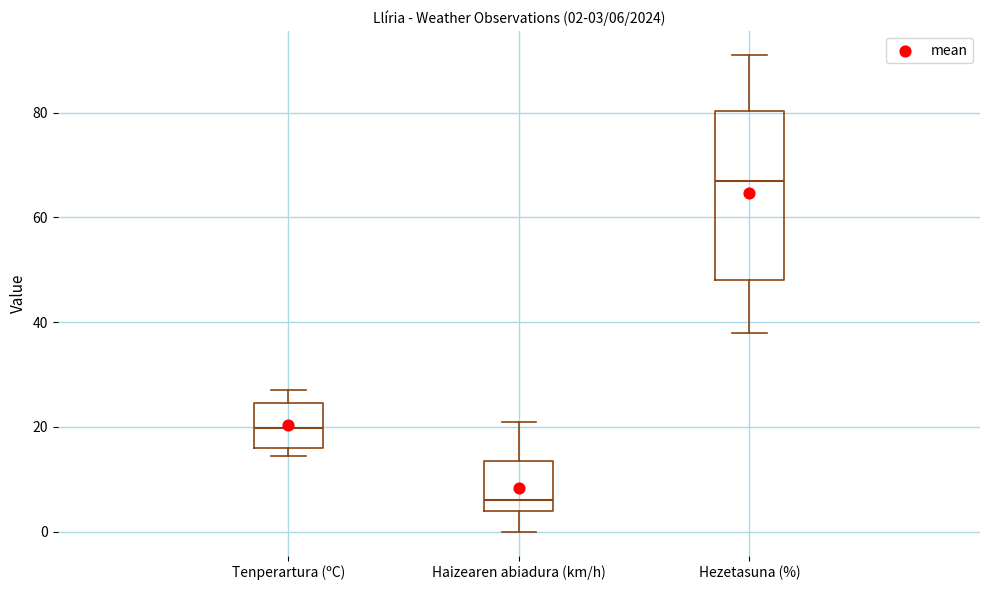

Which box is the tallest, from its lower edge to its upper edge?

Hezetasuna (%)